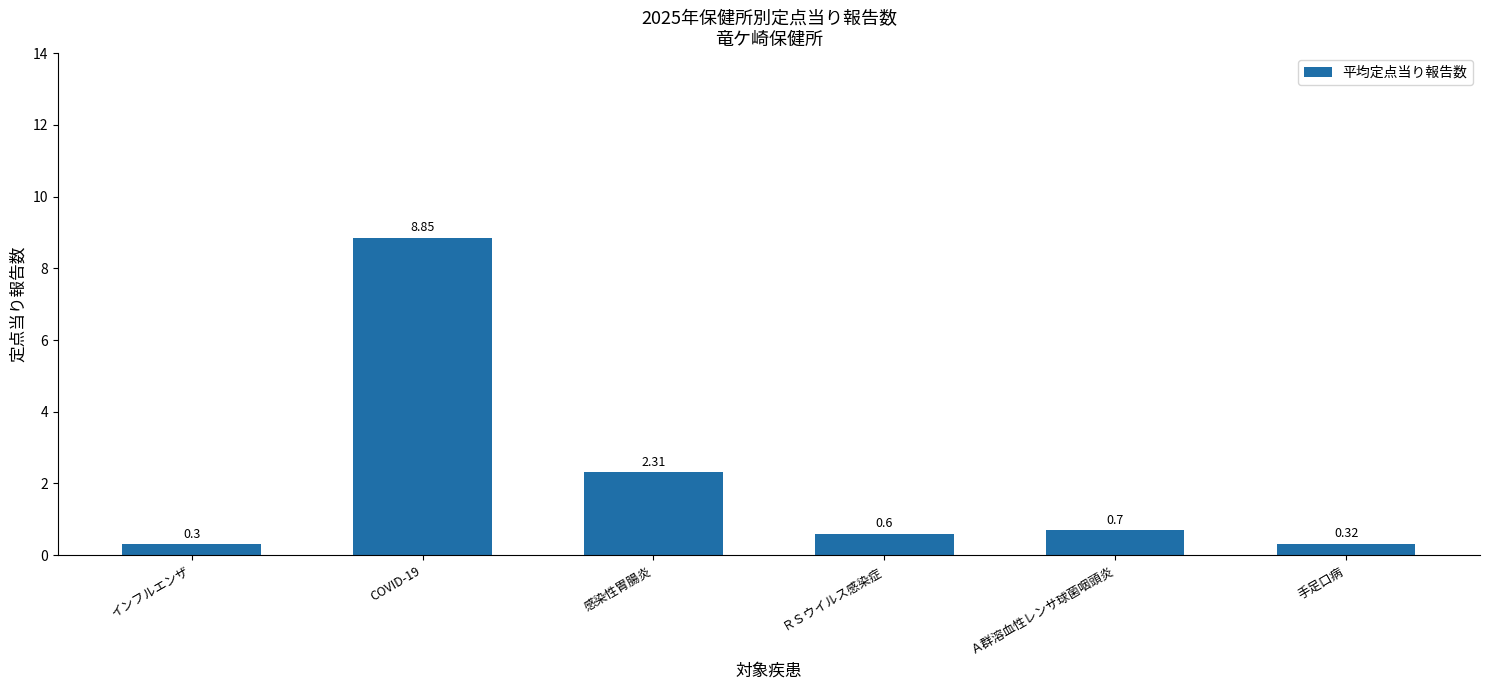

What is the sum of all values?

13.1